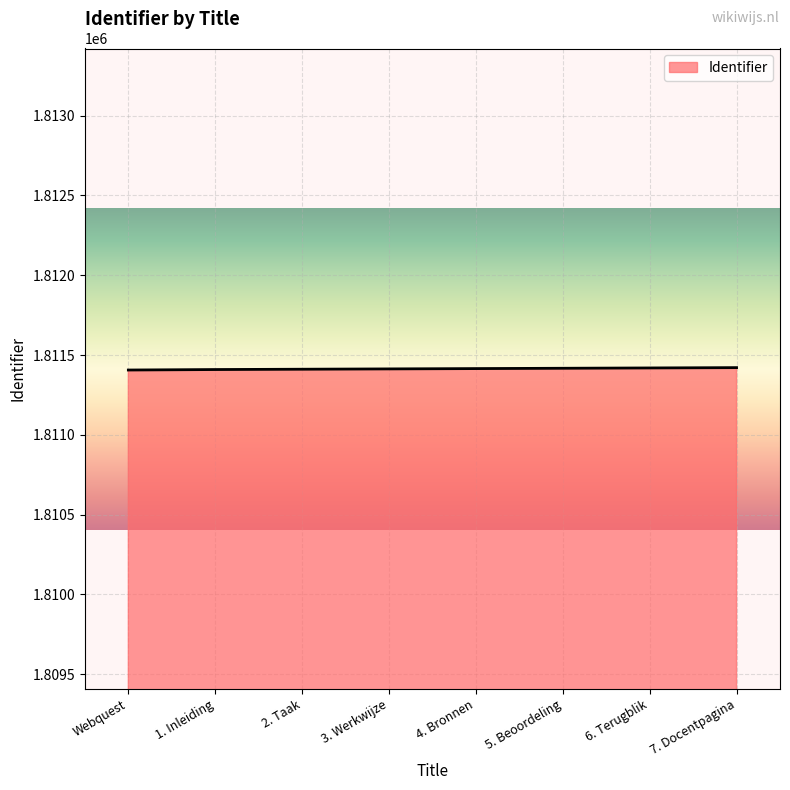

What is the ratio of the value at 6. Terugblik to the value at Webquest?

1.0